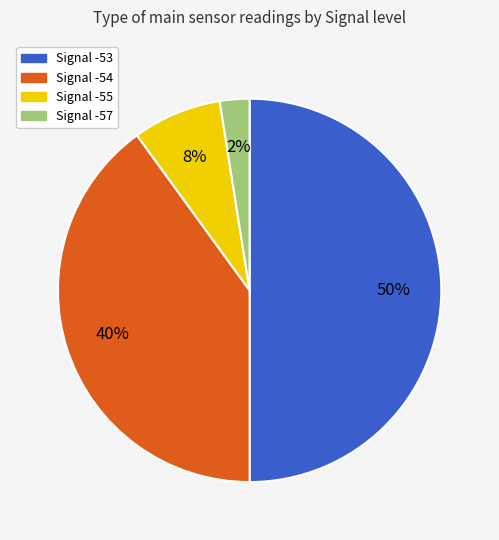

To the nearest percent, what portion does Signal -53 represent?

50%